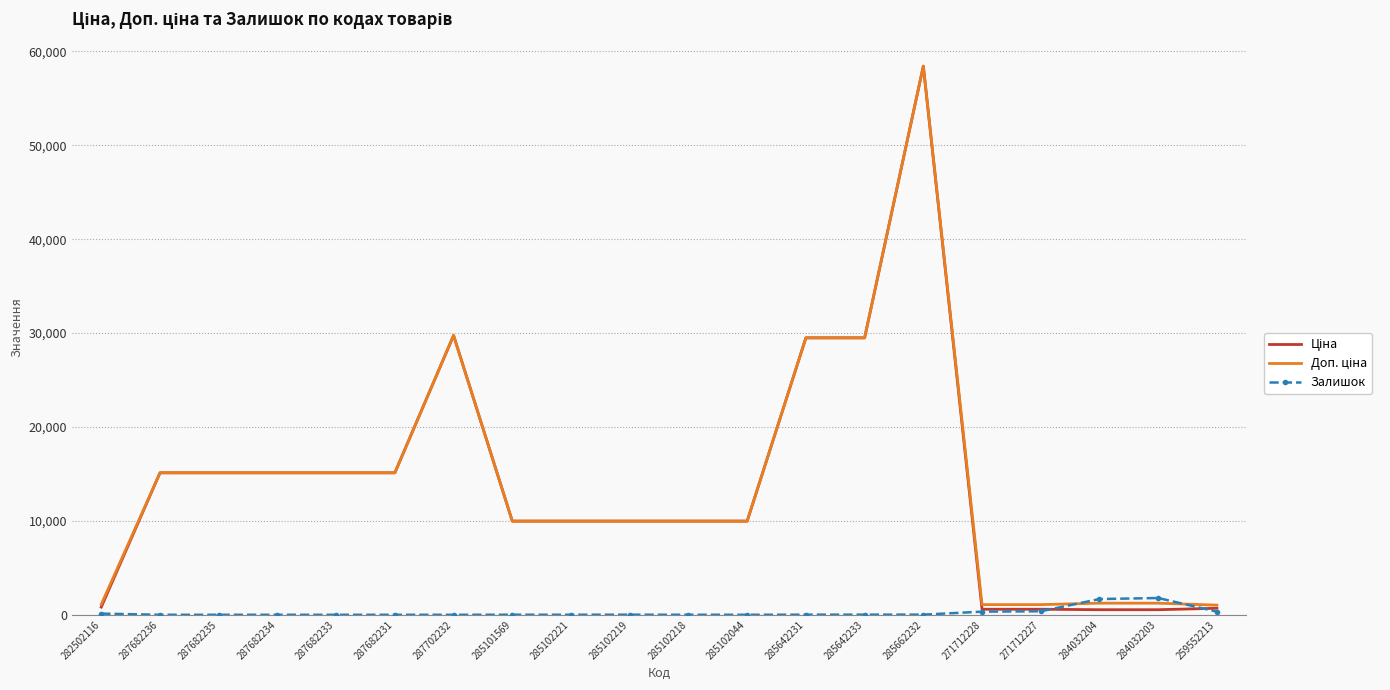

What is the highest value of the Залишок series?

1786.0